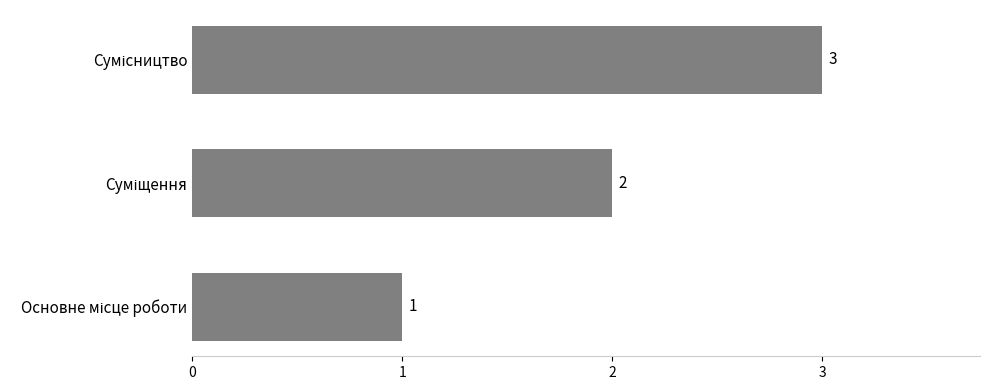

What is the average value?

2